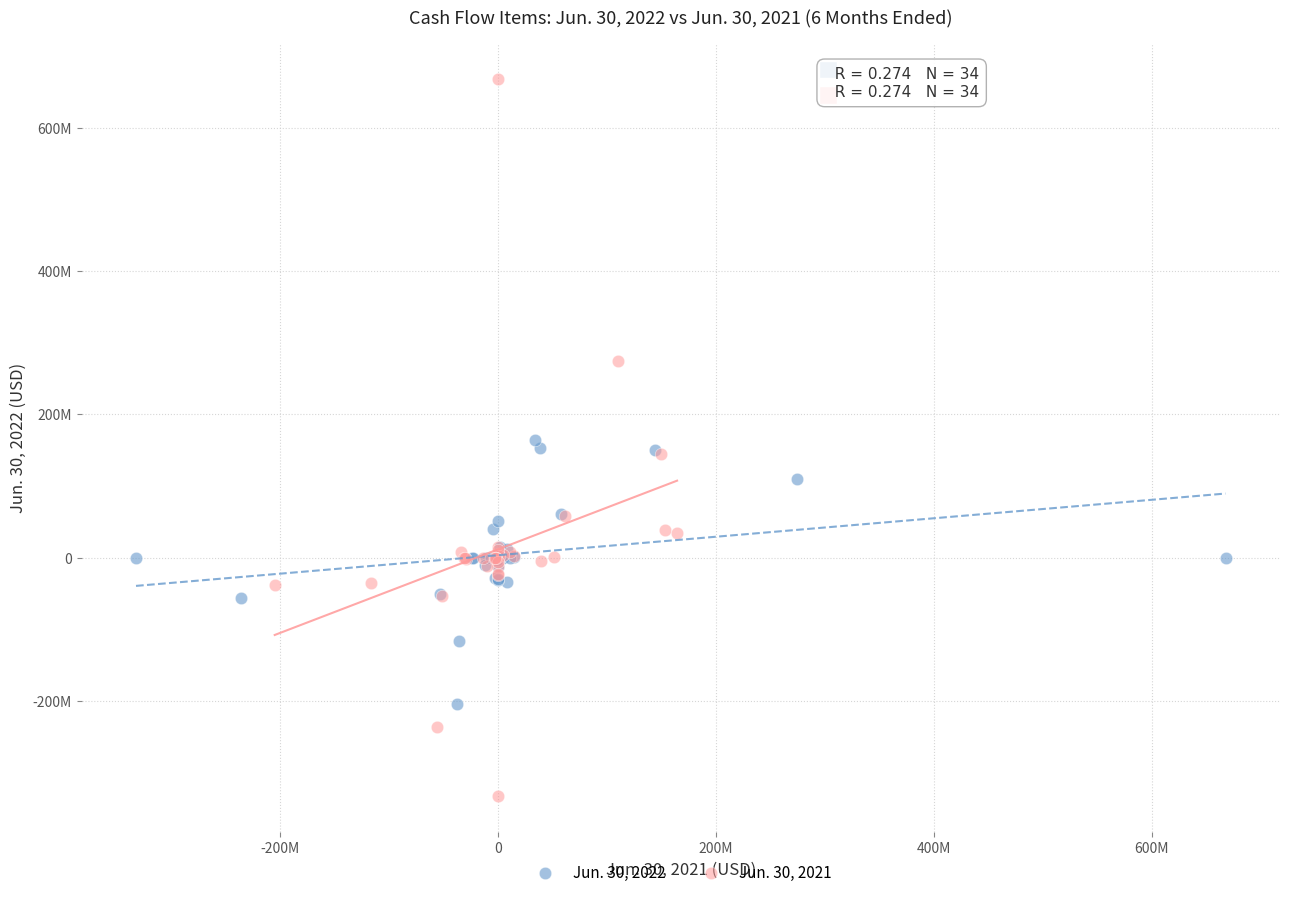

Which series reaches the minimum Y coordinate?

Jun. 30, 2021